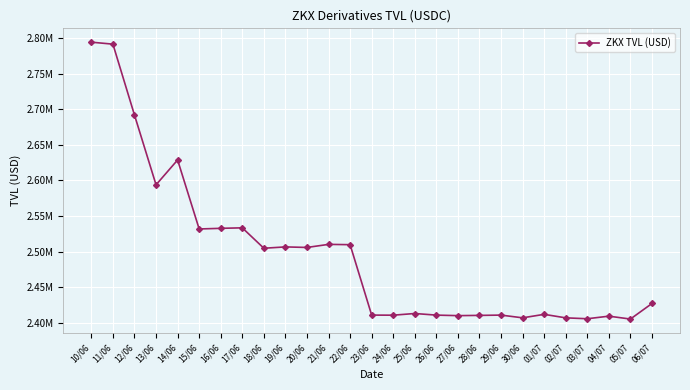

What is the label of the 3rd point from the right?

04/07